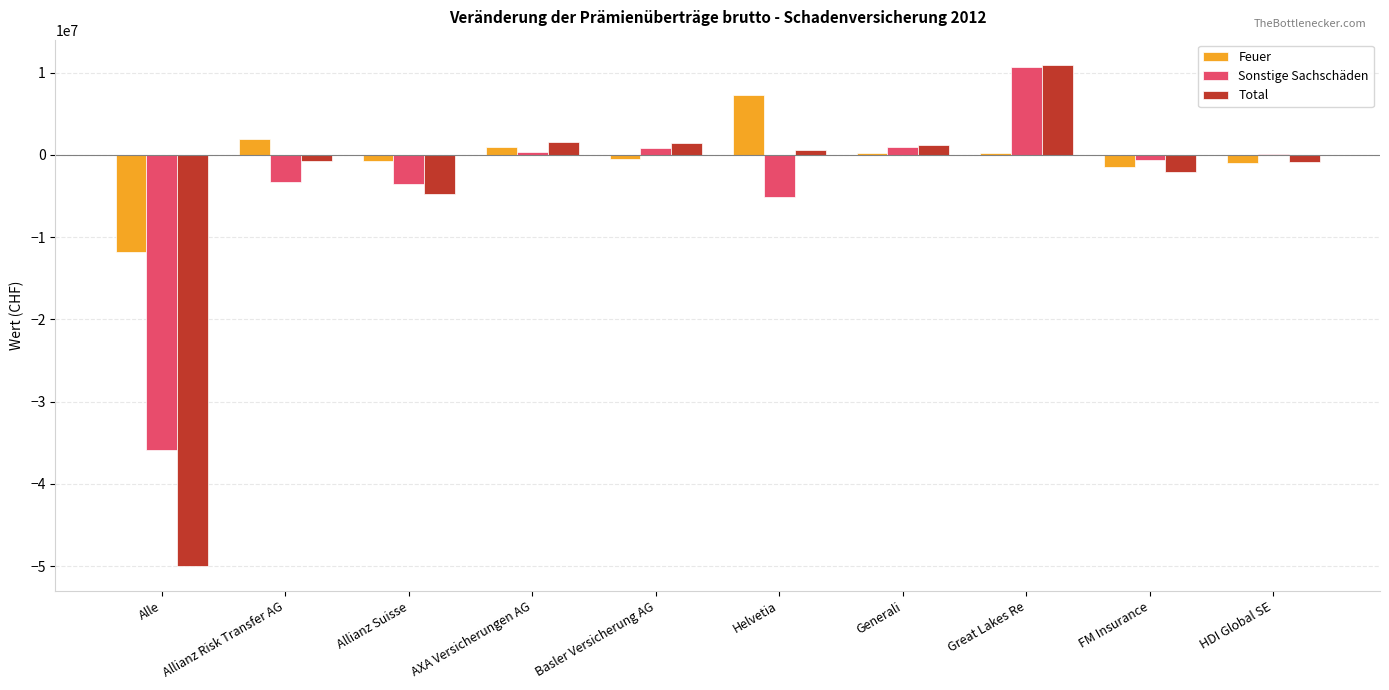

What is the sum of all Feuer values?

-4631472